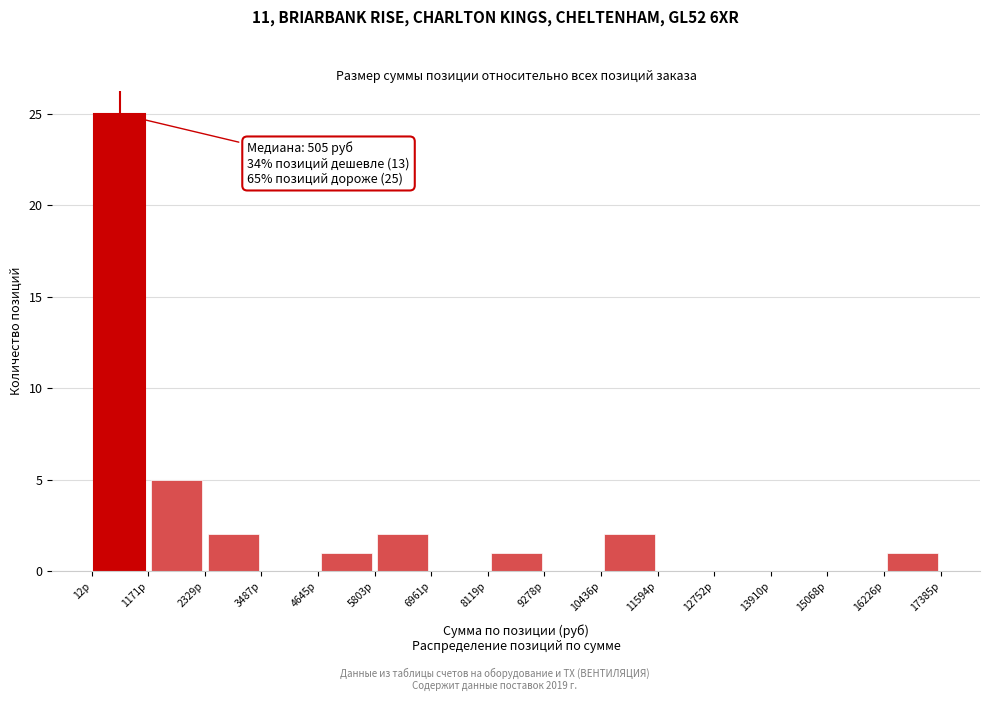

Over which range of the x-axis is the bar tallest?

0 to 1200